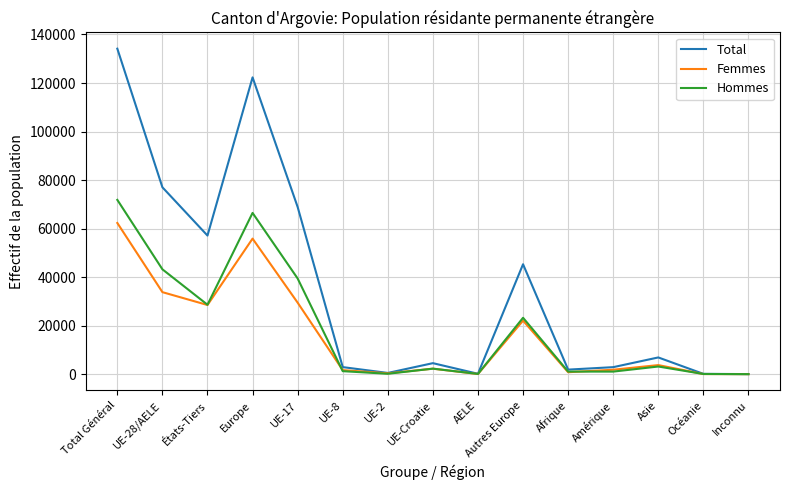

What is the difference between the maximum and minimum values in the Hommes series?

71820